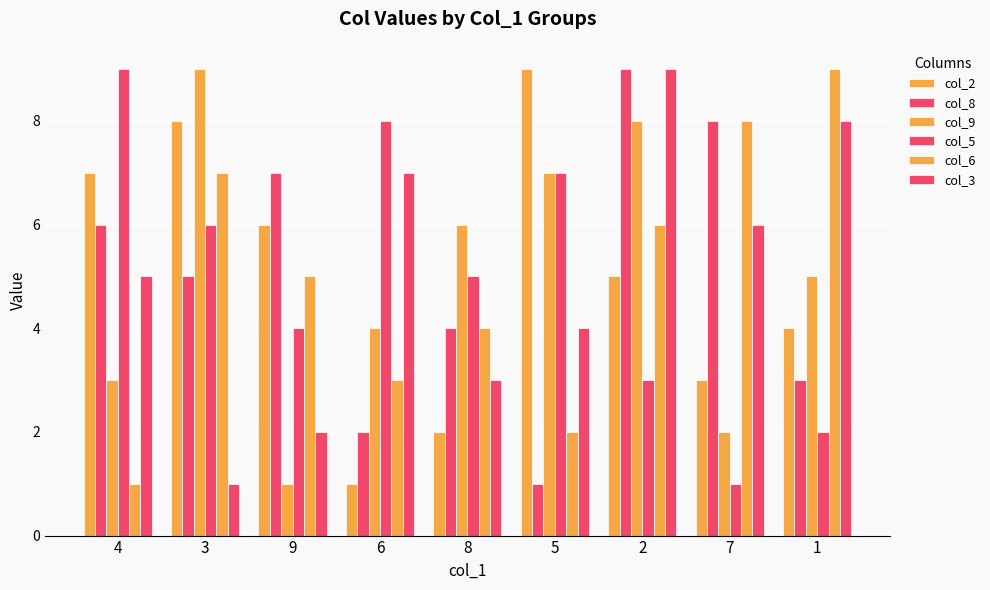

How many values in the col_5 series are below 5?

4